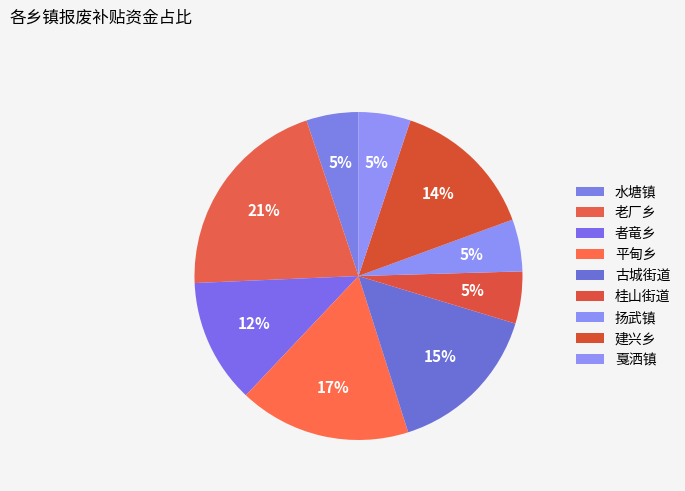

To the nearest percent, what portion does 者竜乡 represent?

12%